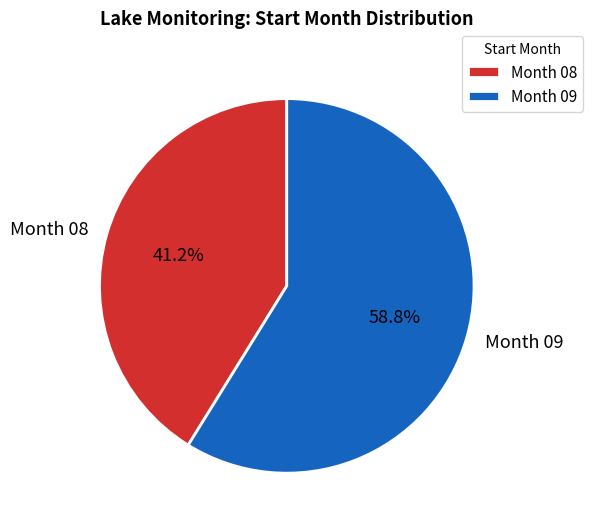

Rank the categories by value from lowest to highest.

Month 08, Month 09